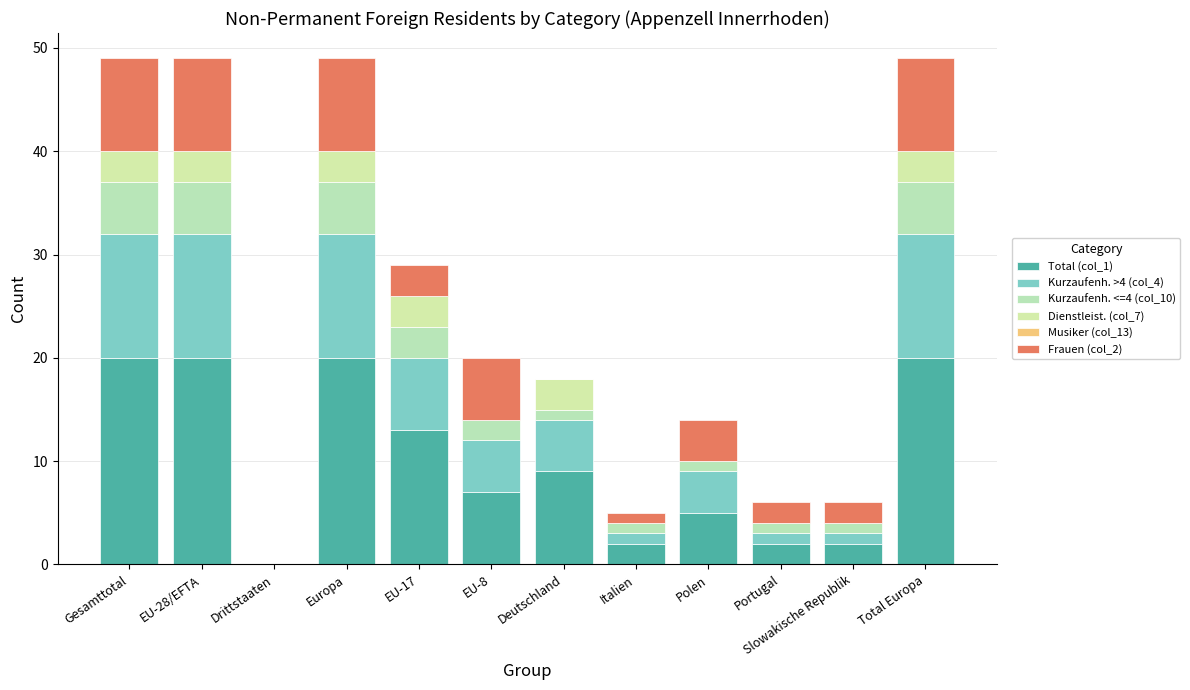

How many series are shown in this chart?

5